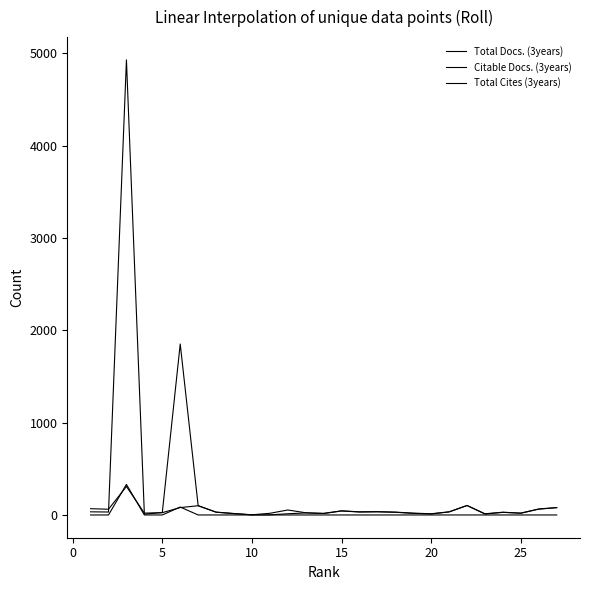

How many lines are shown in the chart?

3